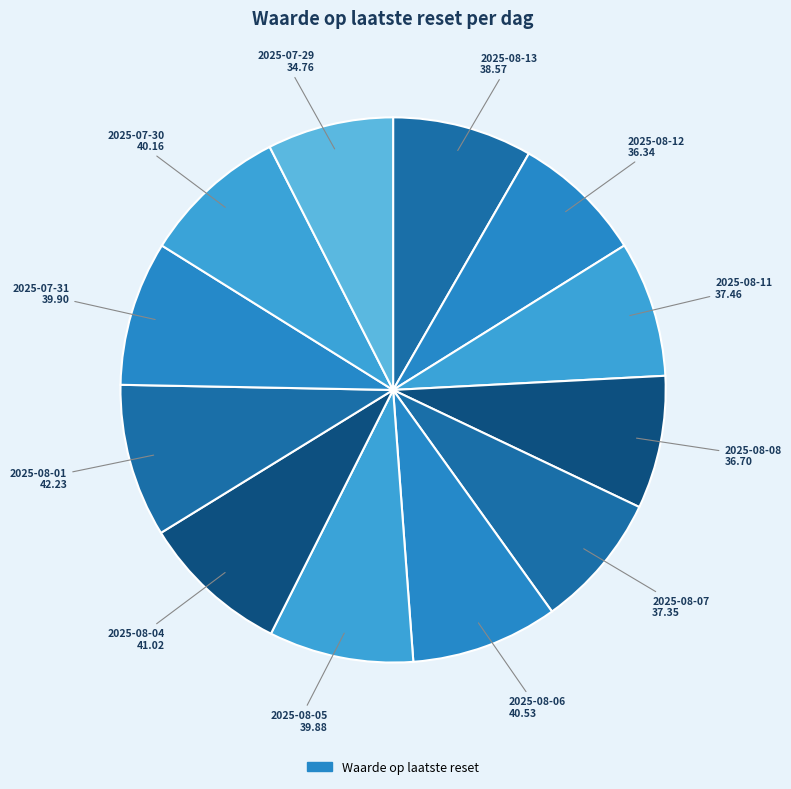

To the nearest percent, what is the average slice percentage?

8%